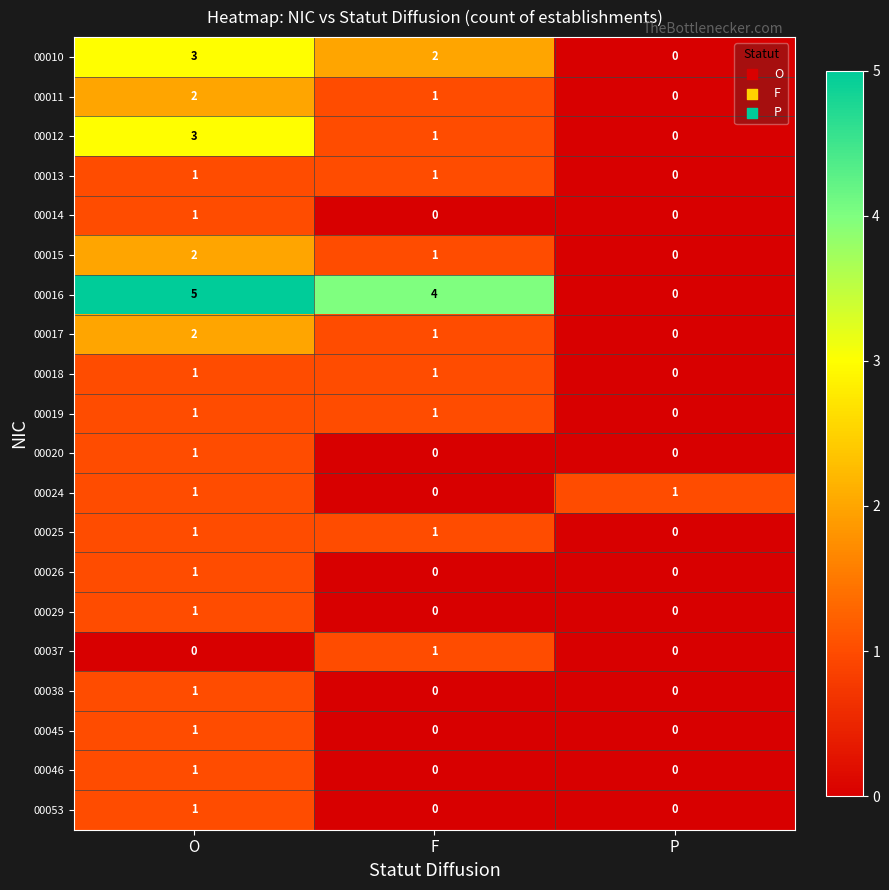

How many values in 00045 are above zero?

1